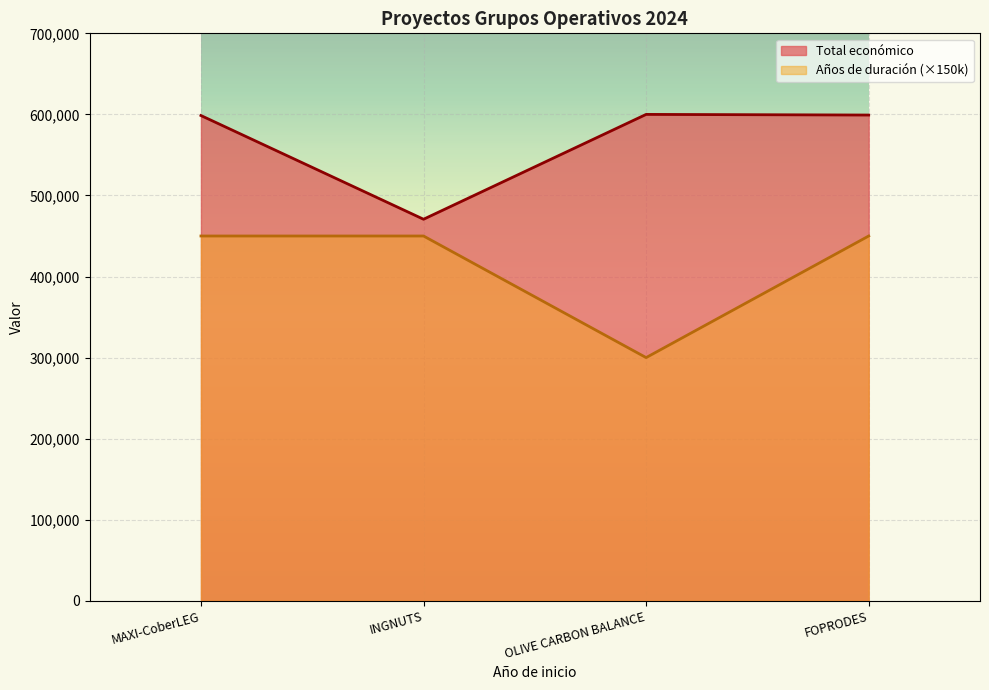

True or false: Año de finalización has a value of 300000 at OLIVE CARBON BALANCE.

True